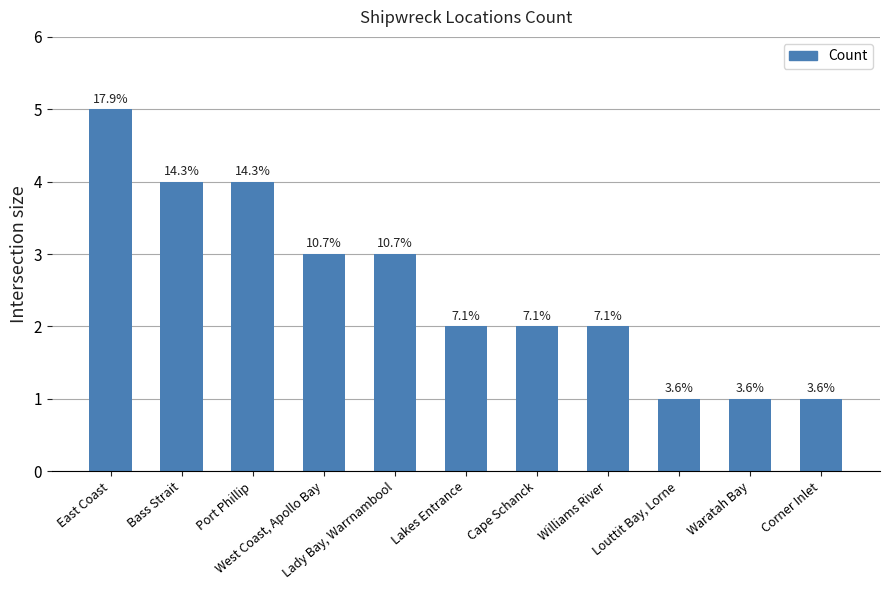

The chart shows a value of 4 at Port Phillip. True or false?

True